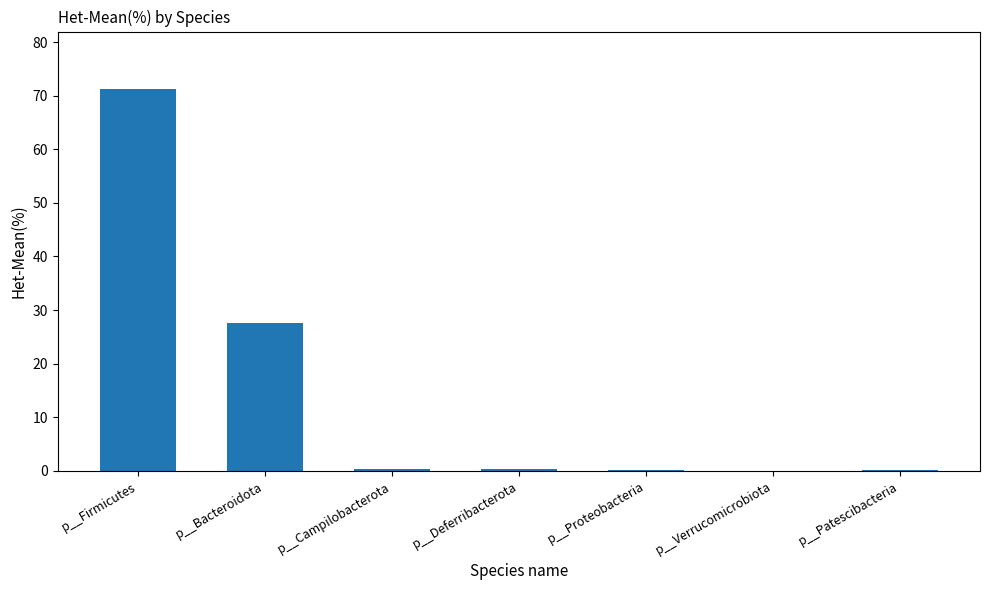

Is it true that the value at p__Patescibacteria is 0.2?

True